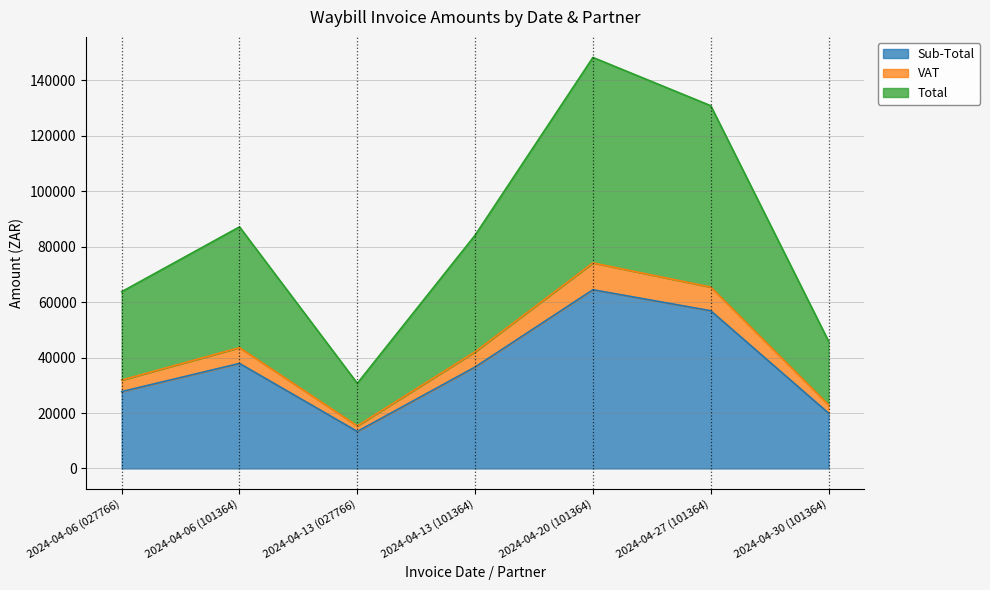

In VAT, how many points are lower than both neighbors (excluding endpoints)?

1